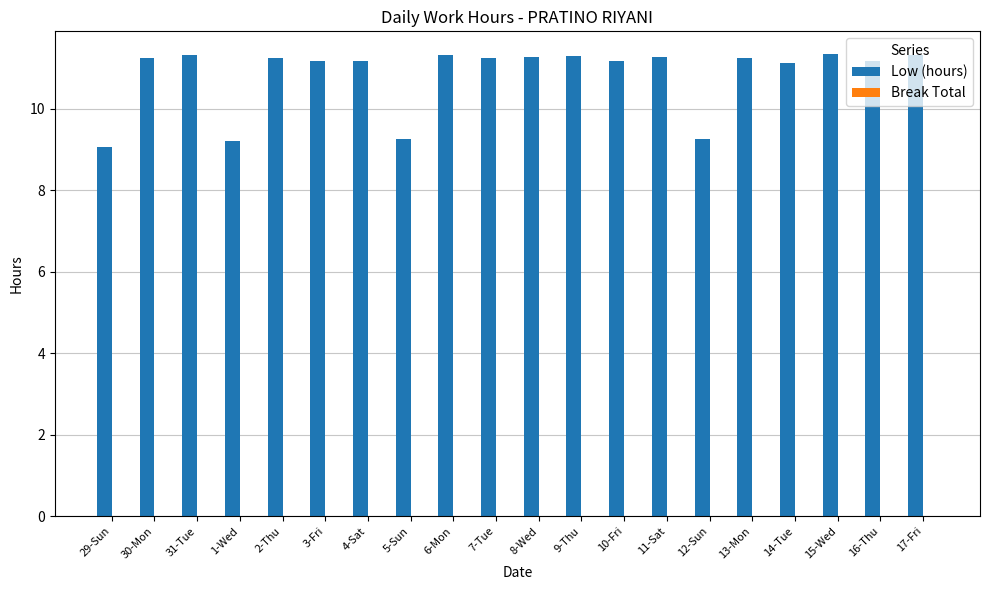

What is the difference between the maximum and minimum values?

2.3